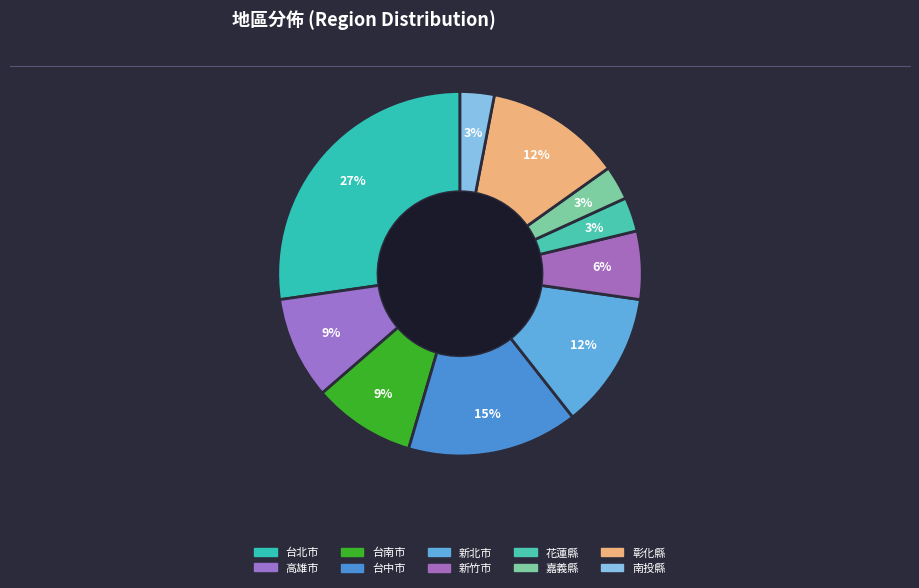

The 台南市 slice represents 1% of the pie. True or false?

False